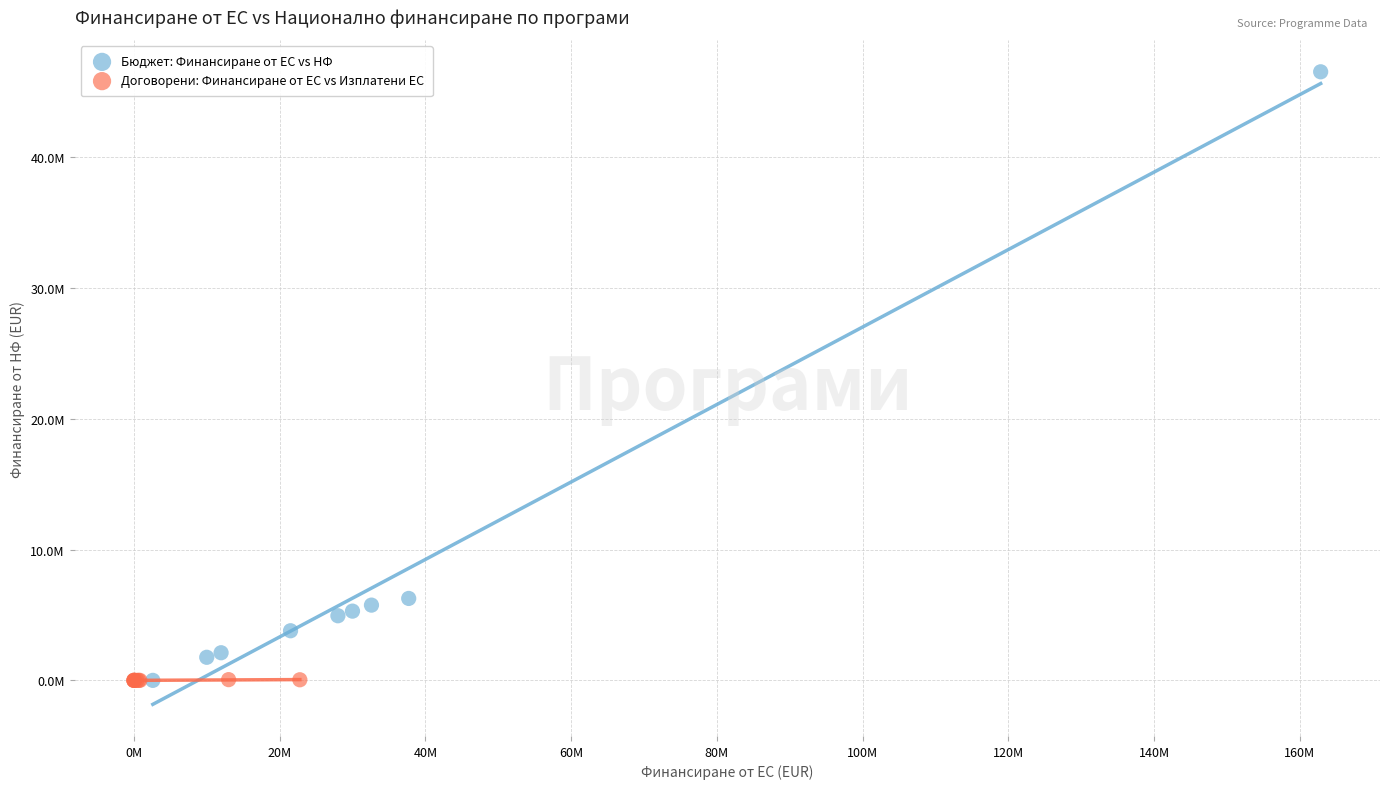

Which series has the widest spread of Y values?

Бюджет: Финансиране от ЕС vs НФ